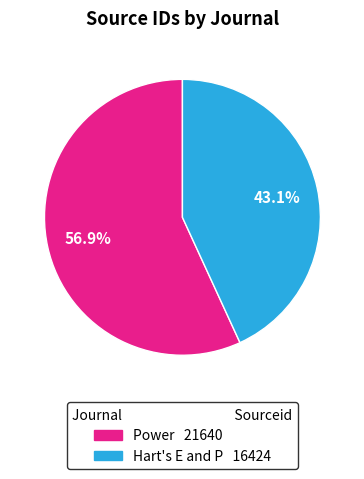

Is Hart's E and P the majority of the pie?

No